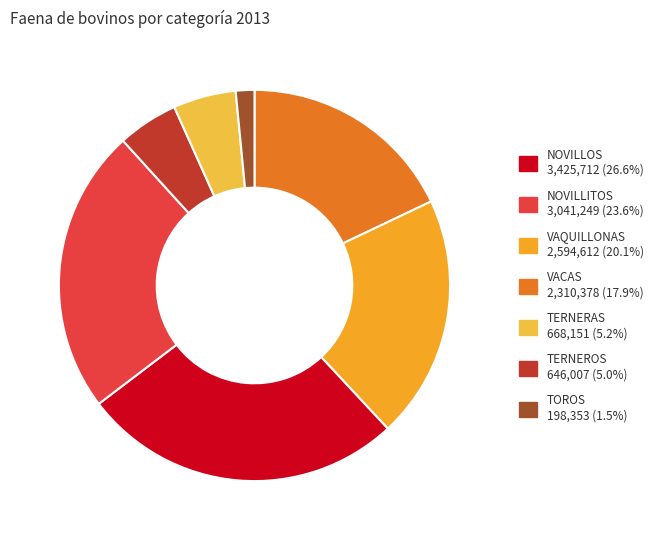

Does any single category account for the majority?

No